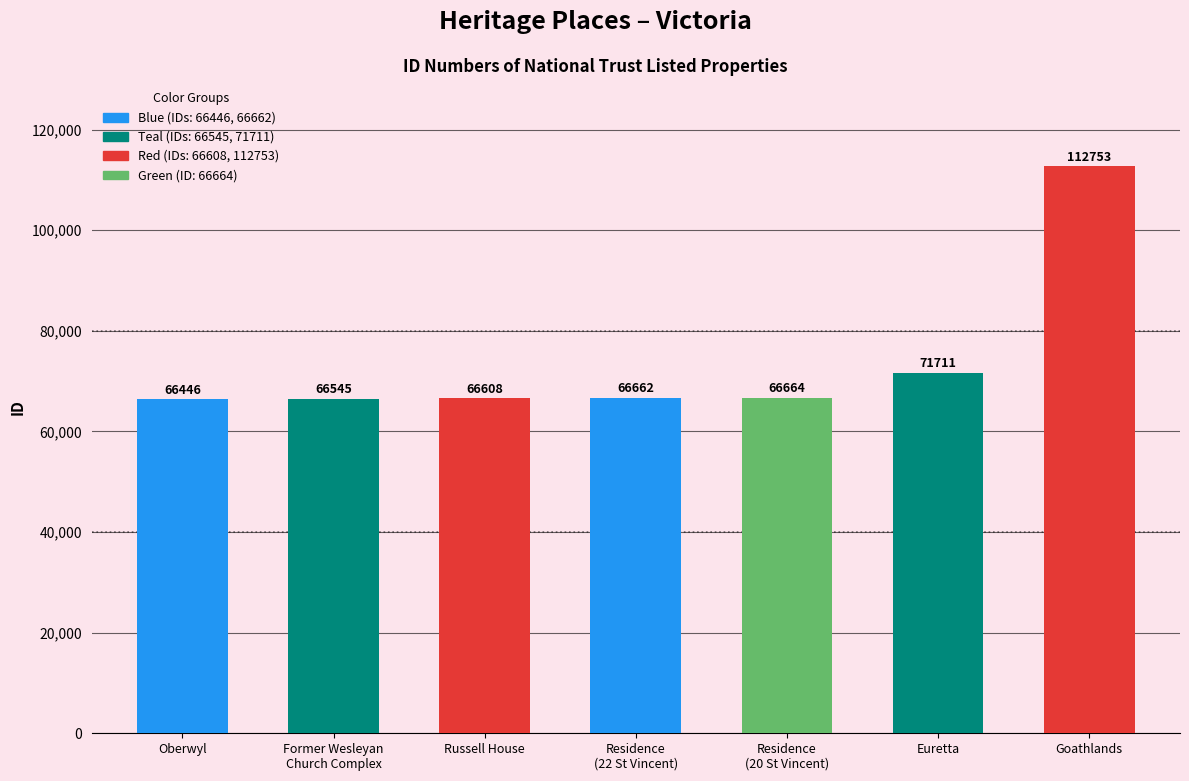

What is the minimum value shown in the chart?

66446